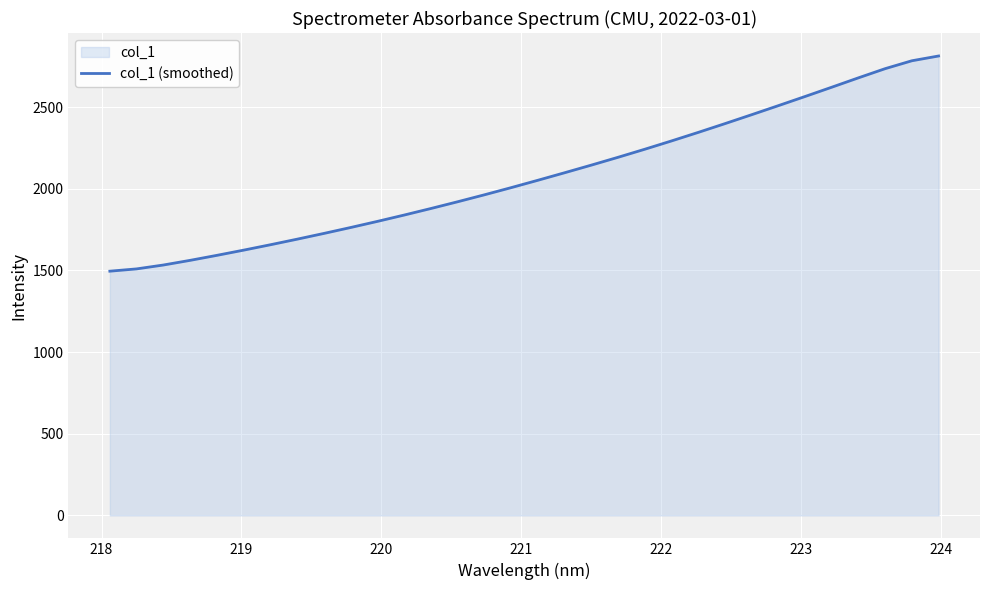

What is the difference between the maximum and minimum values?

1317.3